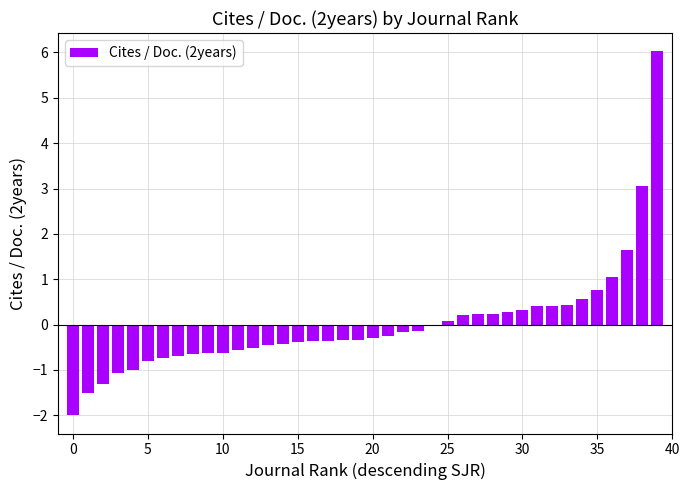

What is the maximum value shown in the chart?

6.0